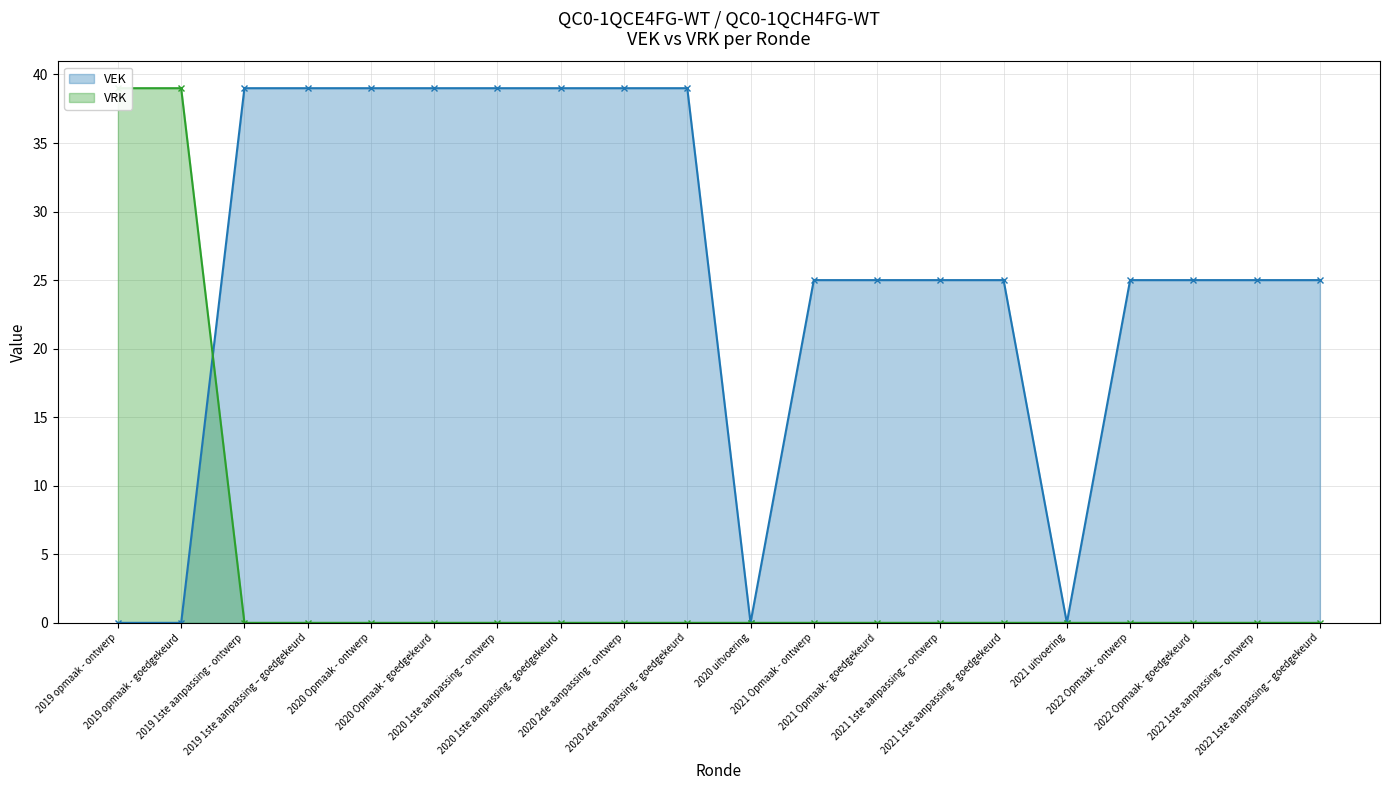

What is the average value of the VRK series?

4